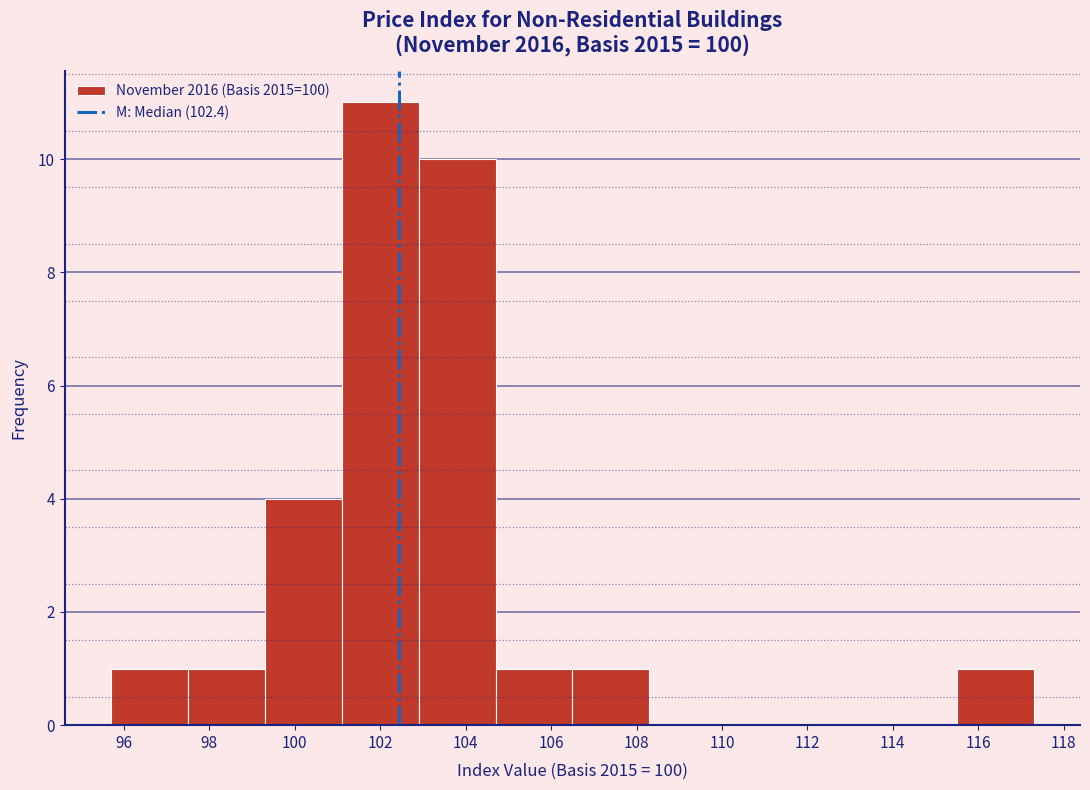

Reading left to right, transcribe this chart: for each bar, give the range it covers on the x-axis and its height. Neither the bar edges nor the heights are printed on the chart, so give them approximately, as read against the axes.

95.7 to 97.5: 1
97.5 to 99.3: 1
99.3 to 101.1: 4
101.1 to 102.9: 11
102.9 to 104.7: 10
104.7 to 106.5: 1
106.5 to 108.3: 1
108.3 to 110.1: 0
110.1 to 111.9: 0
111.9 to 113.7: 0
113.7 to 115.5: 0
115.5 to 117.3: 1